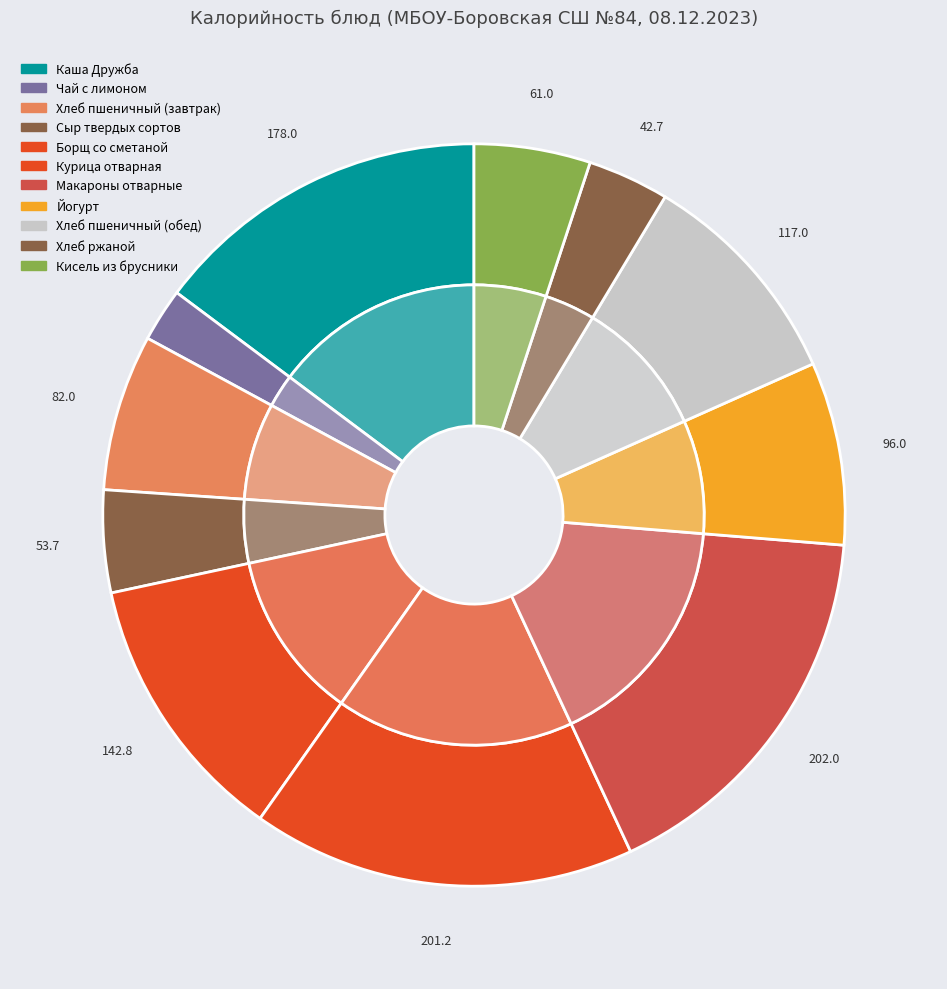

Do Хлеб пшеничный (обед) and Курица отварная together represent more than half of the pie?

No